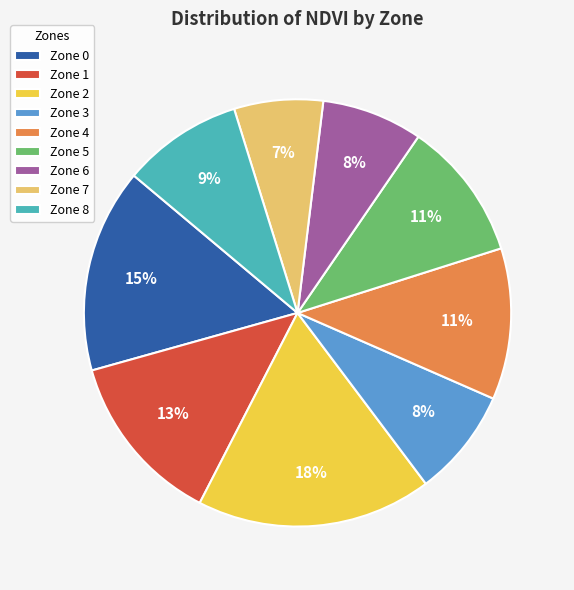

How many segments does this pie chart have?

9